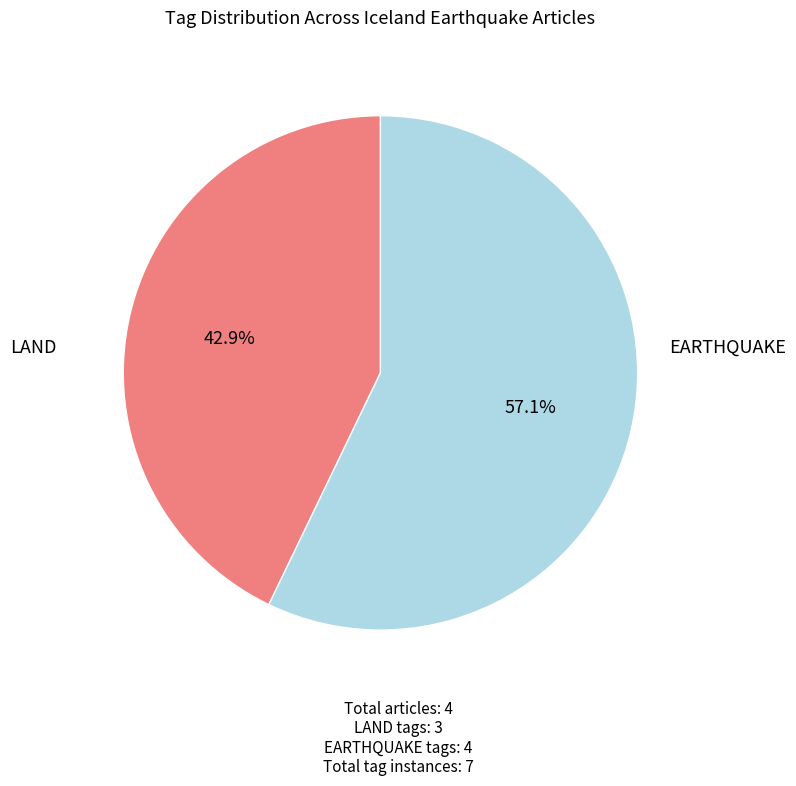

How many segments does this pie chart have?

2